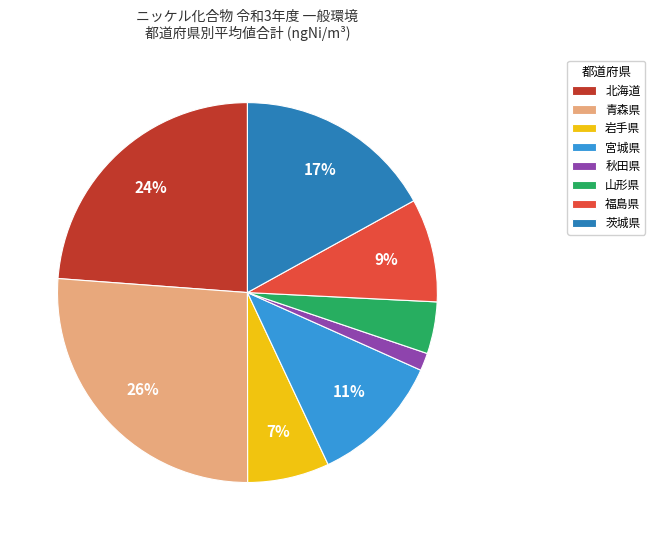

Which has a higher value, 山形県 or 茨城県?

茨城県